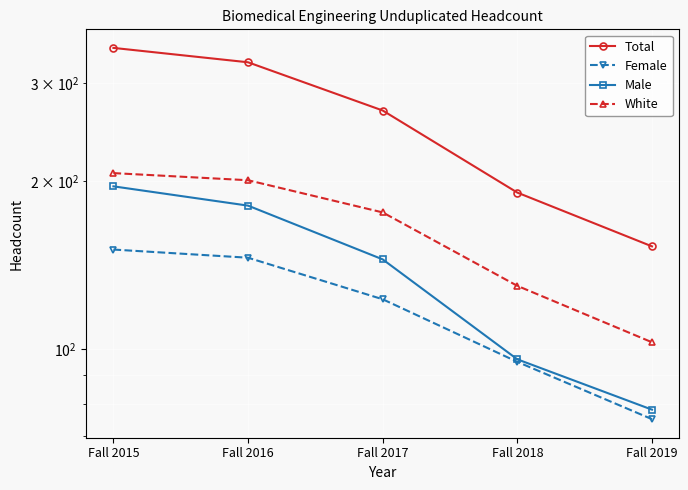

True or false: Total and Male cross at least once.

False